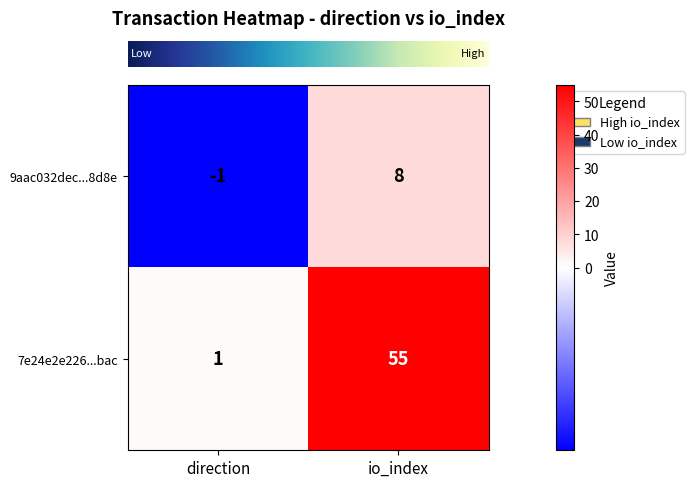

At which category is the sum across all series the highest?

io_index